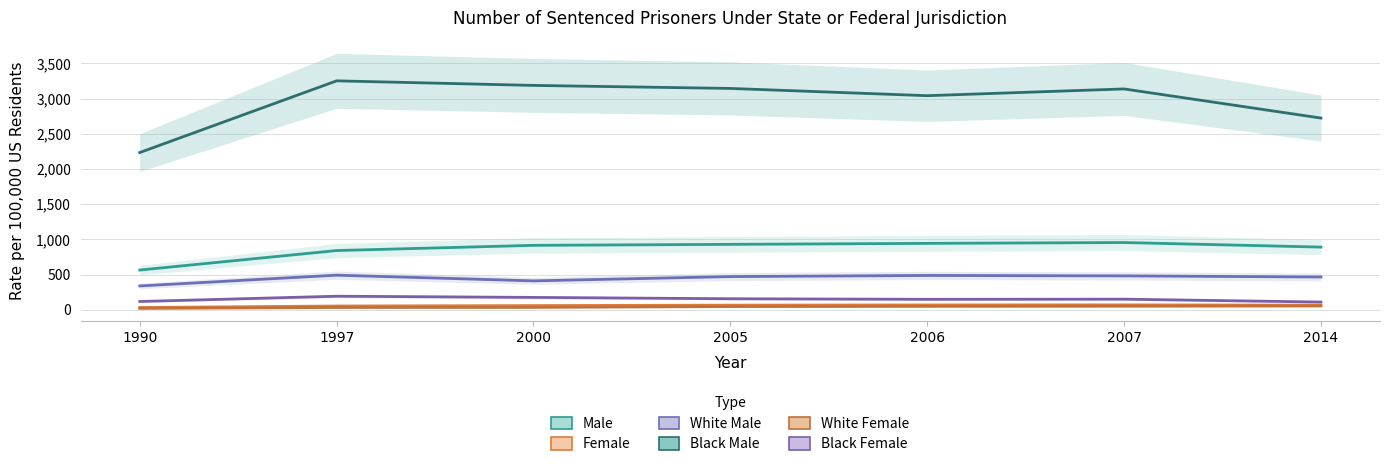

True or false: Male and White Male intersect in this chart.

False